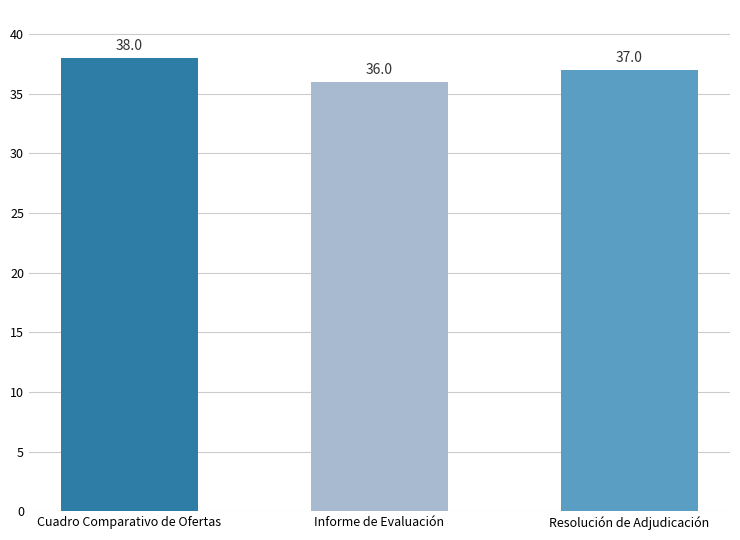

What is the value of the 1st bar from the left?

38